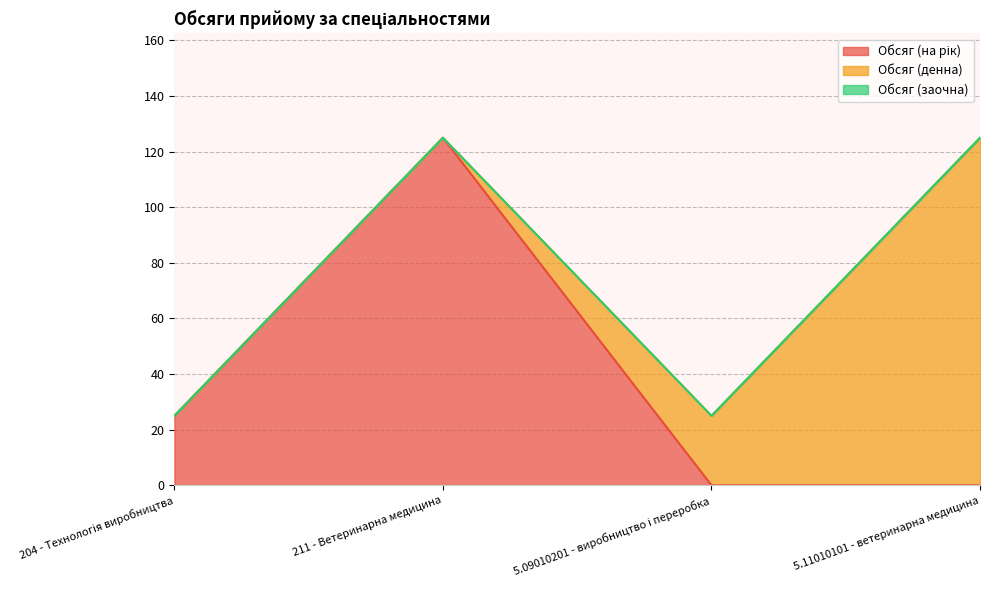

In Обсяг (на рік), how many points are higher than both neighbors (excluding endpoints)?

1